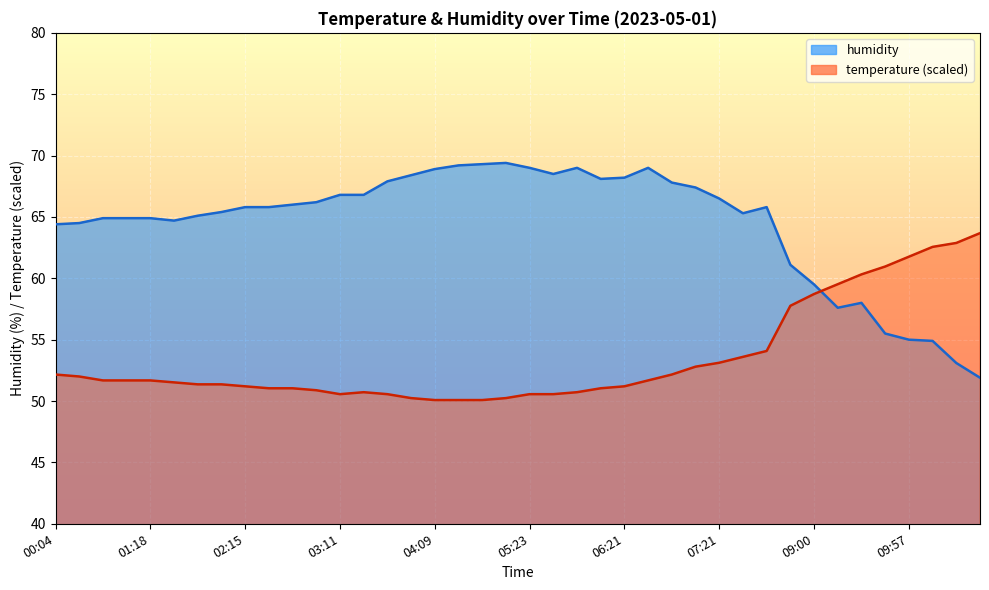

What is the approximate value of temperature at 00:48?

51.7